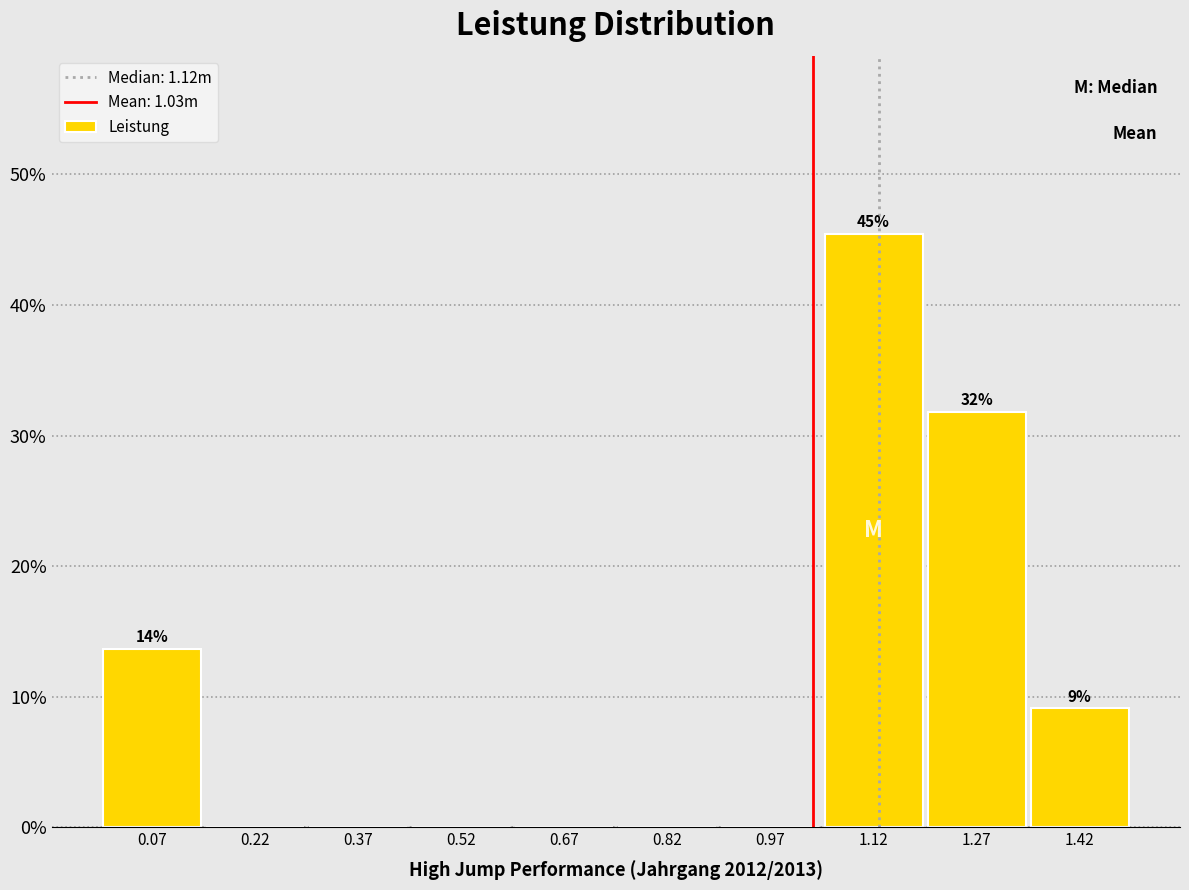

Over which range of the x-axis is the bar tallest?

1.04 to 1.20